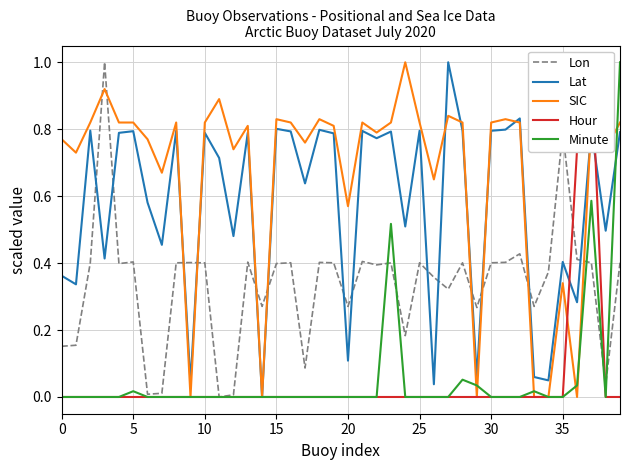

How many intersections are there between Hour and Lat?

2